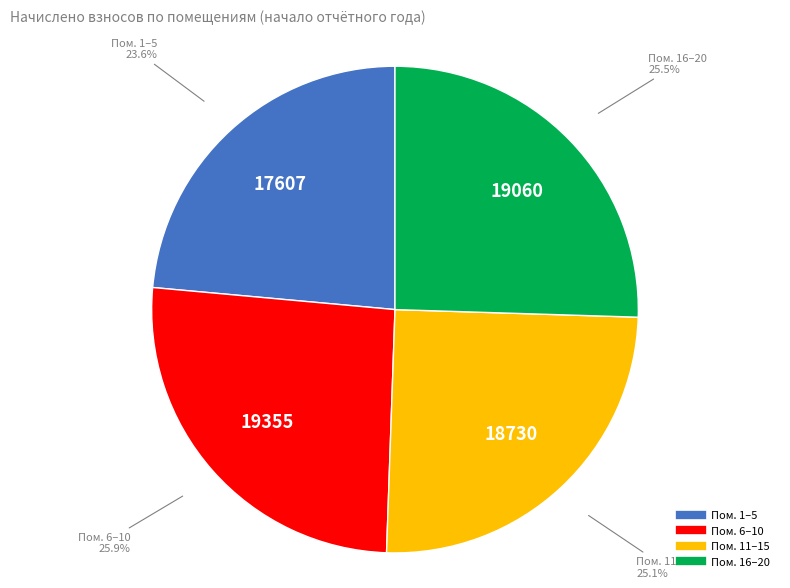

Does any single category account for the majority?

No